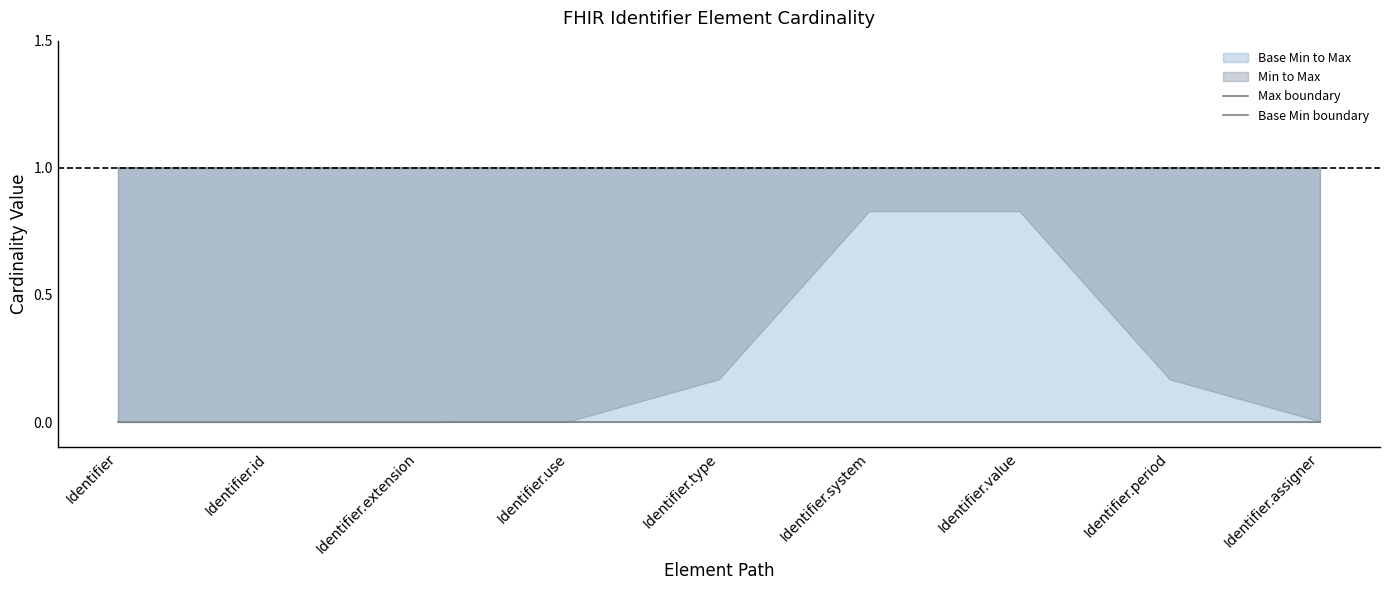

Is the value of Max boundary at Identifier.use greater than the value of Base Min boundary at Identifier.assigner?

Yes